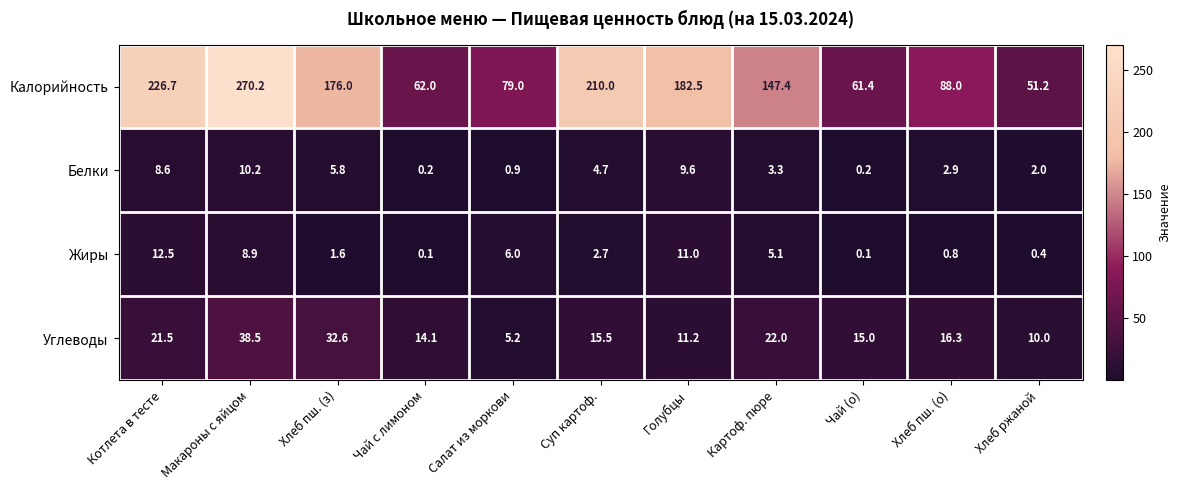

What value does the Жиры series have at Салат из моркови?

6.0